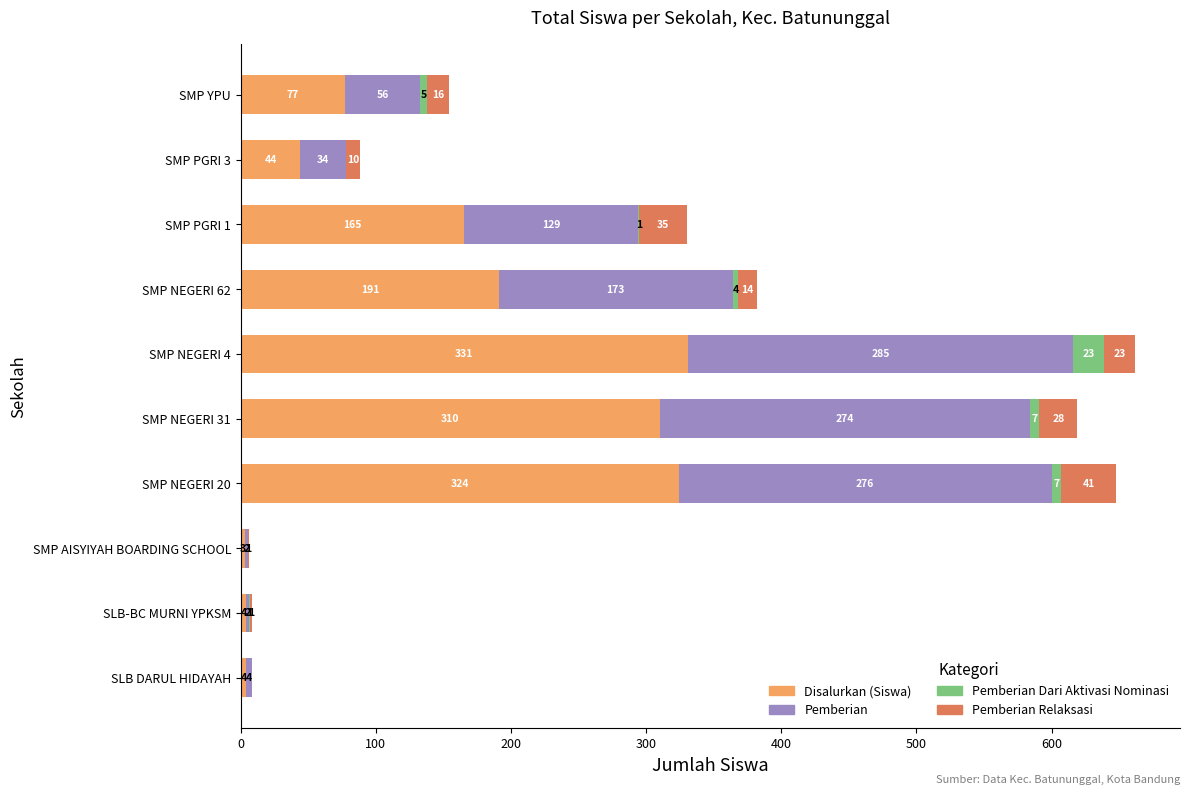

The value of Disalurkan (Siswa) at SMP NEGERI 31 is 310. True or false?

True